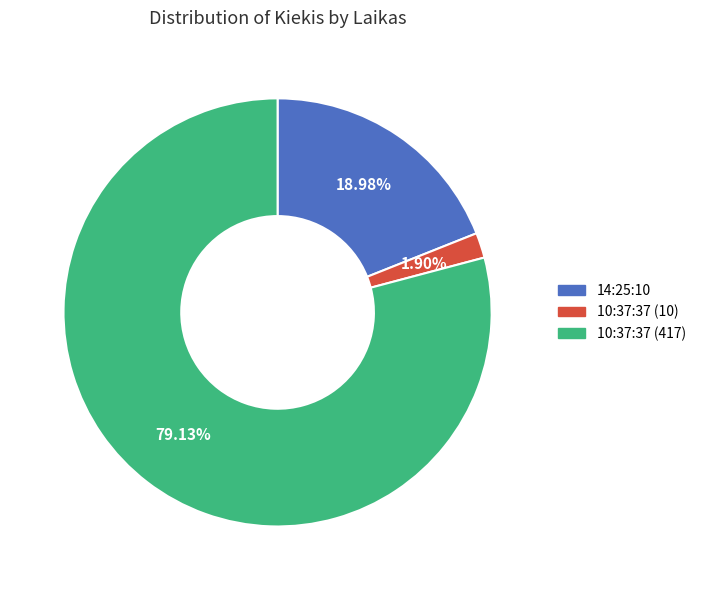

To the nearest percent, what is the difference between the 14:25:10 and 10:37:37 (417) slice percentages?

60%